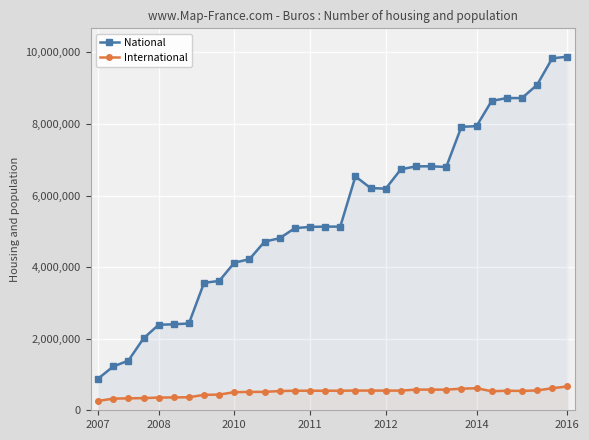

Rank the series by their average value, from highest to lowest.

National, International